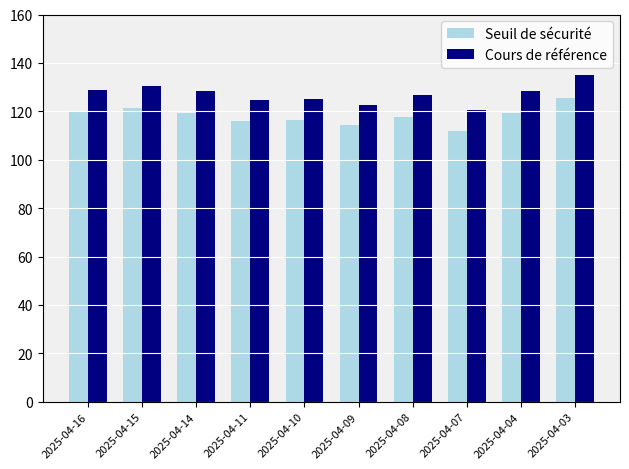

What is the spread (max minus min) of values at 2025-04-10?

8.8